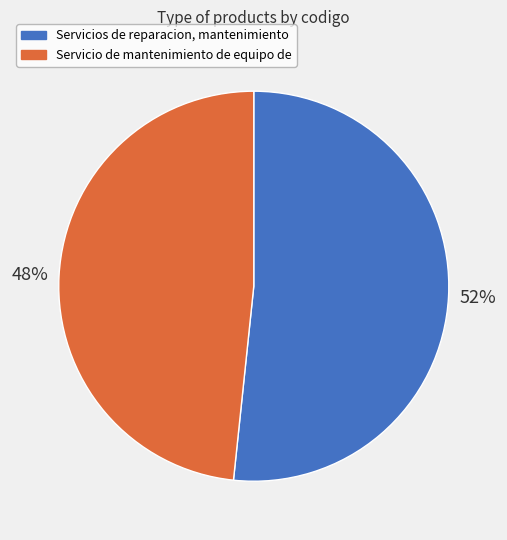

What is the smallest slice in the pie chart?

Servicio de mantenimiento de equipo de